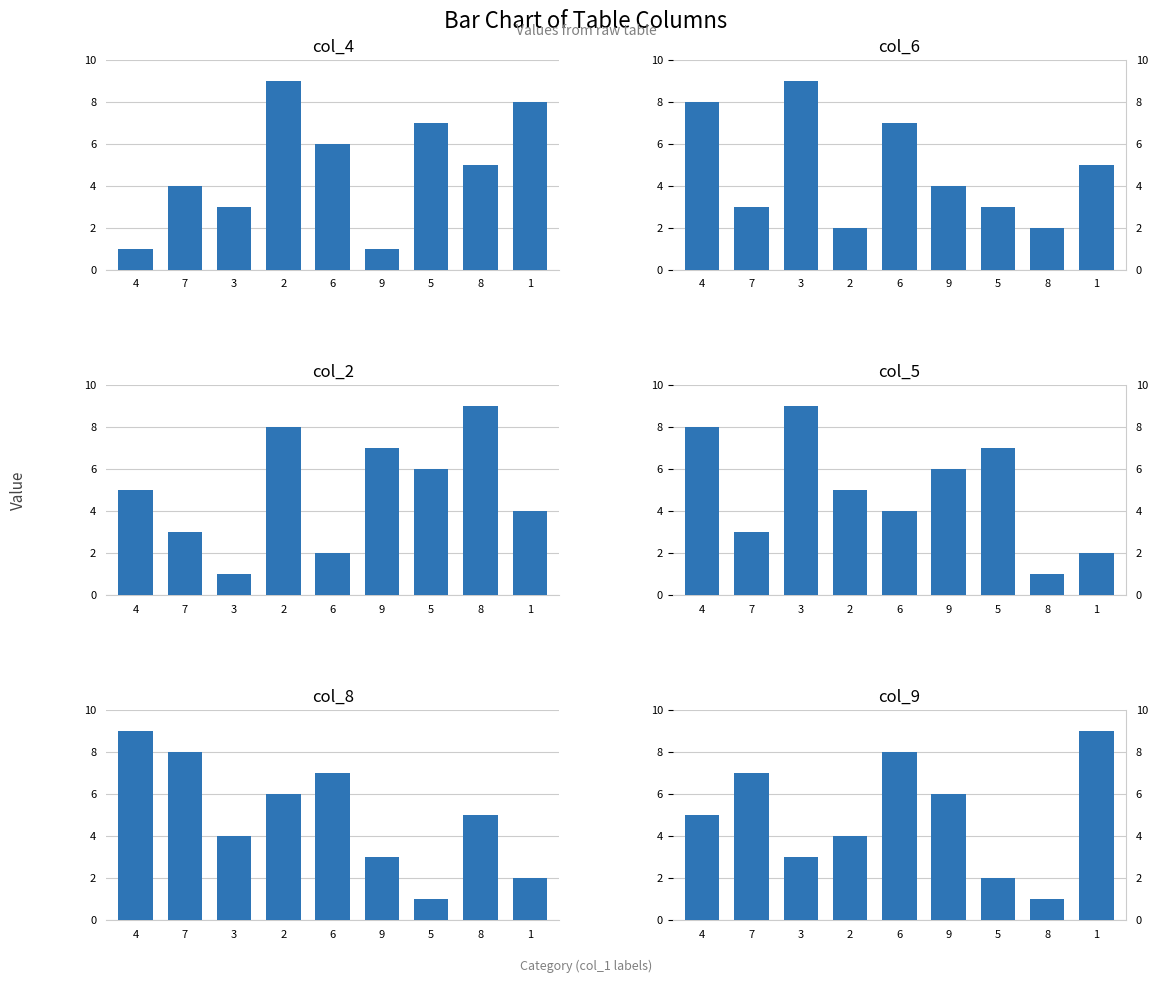

What are all the series names shown in the legend?

col_4, col_6, col_2, col_5, col_8, col_9